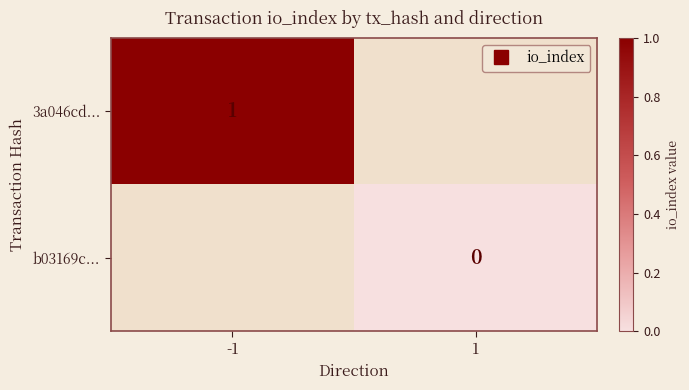

At how many categories does at least one series exceed 0?

1